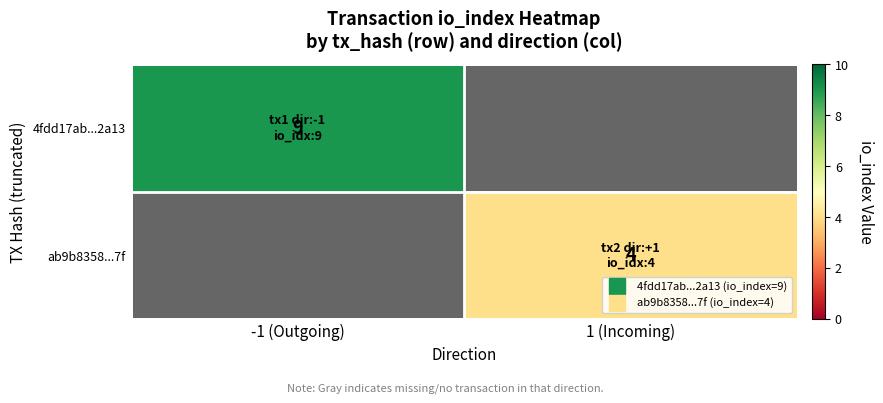

List the series in order of their peak value, highest first.

4fdd17ab...2a13, ab9b8358...7f